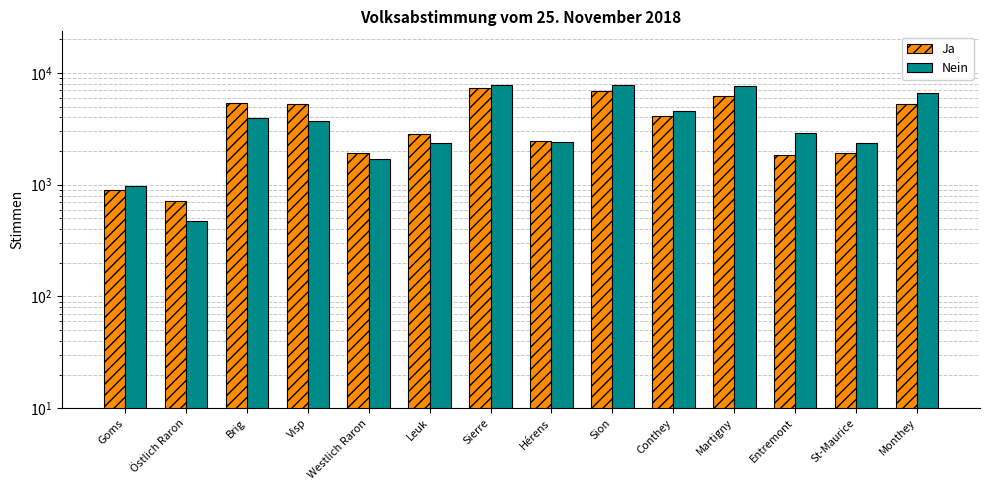

Rank the series by their average value, from lowest to highest.

Ja, Nein